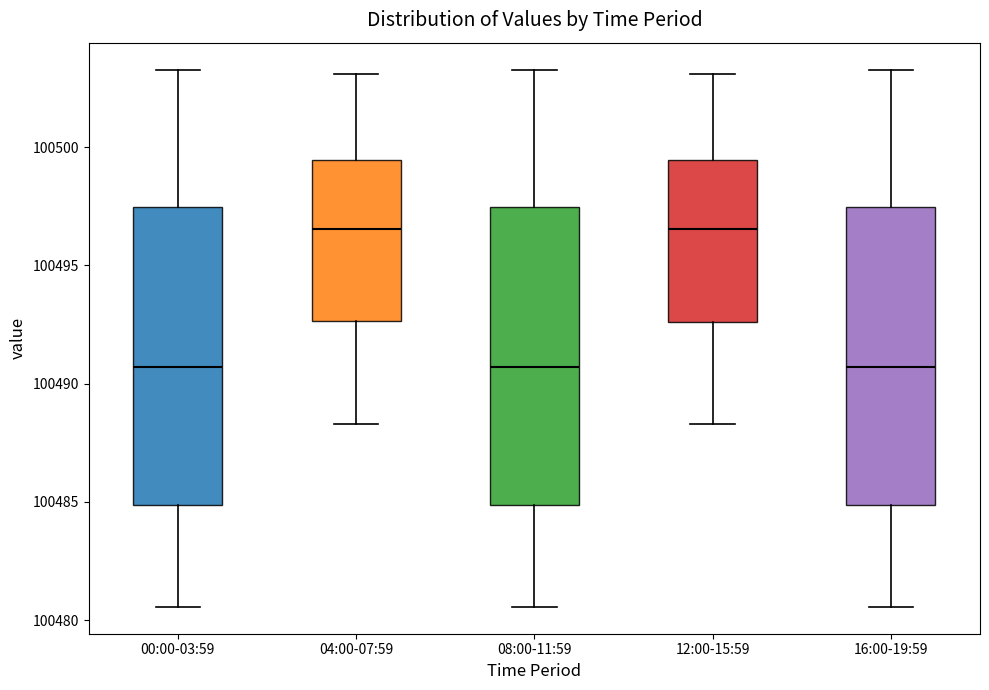

Reading left to right, transcribe this box plot: for each box, give where its median line is, the range the box spans, and where its two whiskers end, as read against the y-axis. The values are not printed on the chart, so give them approximately, as read against the axis.

00:00-03:59: median 100490.5, box 100485.0 to 100497.5, whiskers 100480.5 to 100503.5
04:00-07:59: median 100496.5, box 100492.5 to 100499.5, whiskers 100488.5 to 100503.0
08:00-11:59: median 100490.5, box 100485.0 to 100497.5, whiskers 100480.5 to 100503.5
12:00-15:59: median 100496.5, box 100492.5 to 100499.5, whiskers 100488.5 to 100503.0
16:00-19:59: median 100490.5, box 100485.0 to 100497.5, whiskers 100480.5 to 100503.5